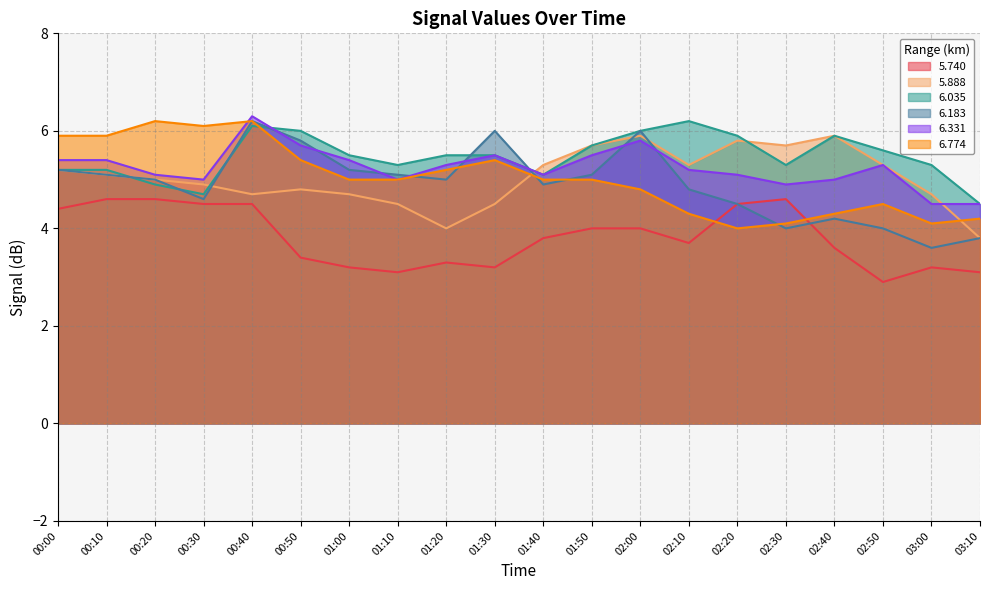

Reading right to left, extract all data points from this chart.

  5.740: 3.1	3.2	2.9	3.6	4.6	4.5	3.7	4.0	4.0	3.8	3.2	3.3	3.1	3.2	3.4	4.5	4.5	4.6	4.6	4.4
  5.888: 3.8	4.7	5.3	5.9	5.7	5.8	5.3	5.9	5.7	5.3	4.5	4.0	4.5	4.7	4.8	4.7	4.9	5.0	5.1	5.2
  6.035: 4.5	5.3	5.6	5.9	5.3	5.9	6.2	6.0	5.7	5.1	5.5	5.5	5.3	5.5	6.0	6.1	4.7	4.9	5.2	5.2
  6.183: 3.8	3.6	4.0	4.2	4.0	4.5	4.8	6.0	5.1	4.9	6.0	5.0	5.1	5.2	5.8	6.2	4.6	5.0	5.1	5.2
  6.331: 4.5	4.5	5.3	5.0	4.9	5.1	5.2	5.8	5.5	5.1	5.5	5.3	5.0	5.4	5.7	6.3	5.0	5.1	5.4	5.4
  6.774: 4.2	4.1	4.5	4.3	4.1	4.0	4.3	4.8	5.0	5.0	5.4	5.2	5.0	5.0	5.4	6.2	6.1	6.2	5.9	5.9